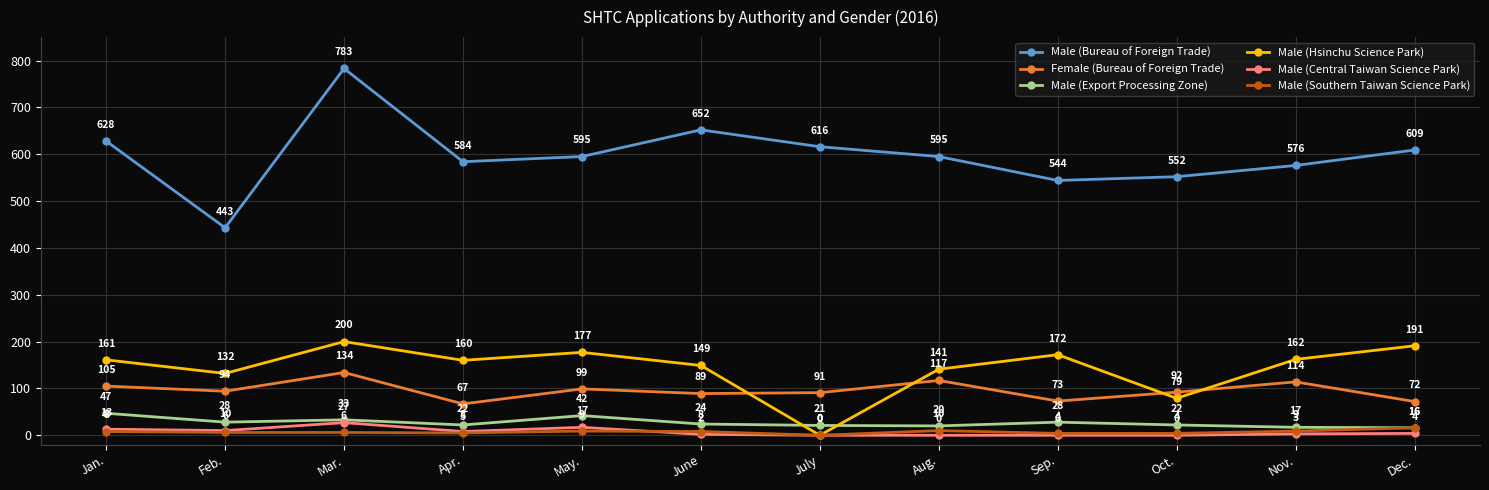

Where does the Female (Bureau of Foreign Trade) series first go above 94?

Jan.